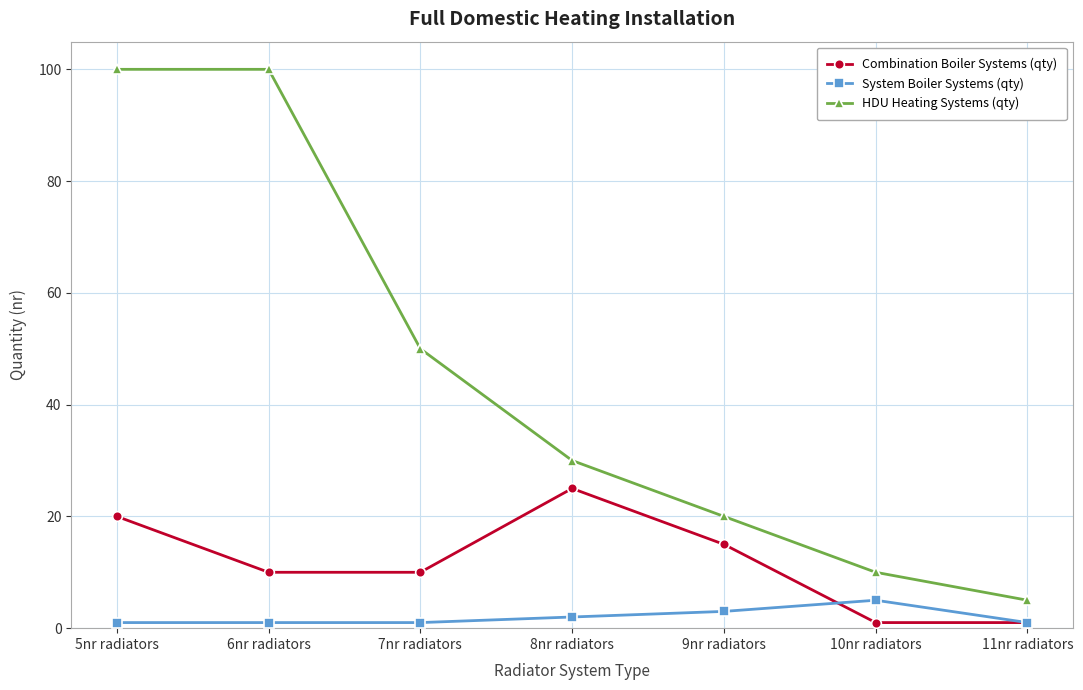

What is the difference between the maximum and minimum values in the HDU Heating Systems (qty) series?

95